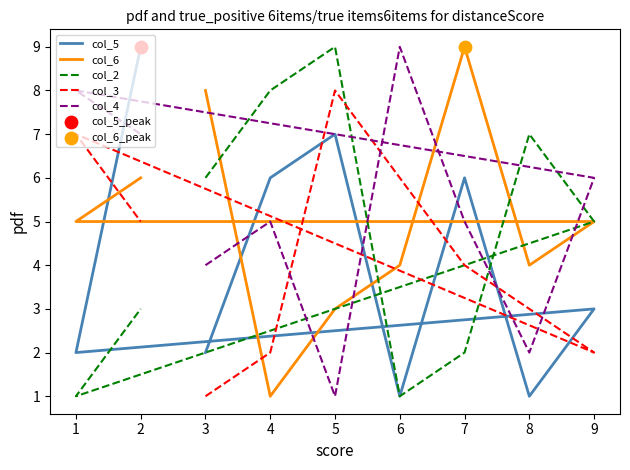

What is the total value across all series at 6?

21